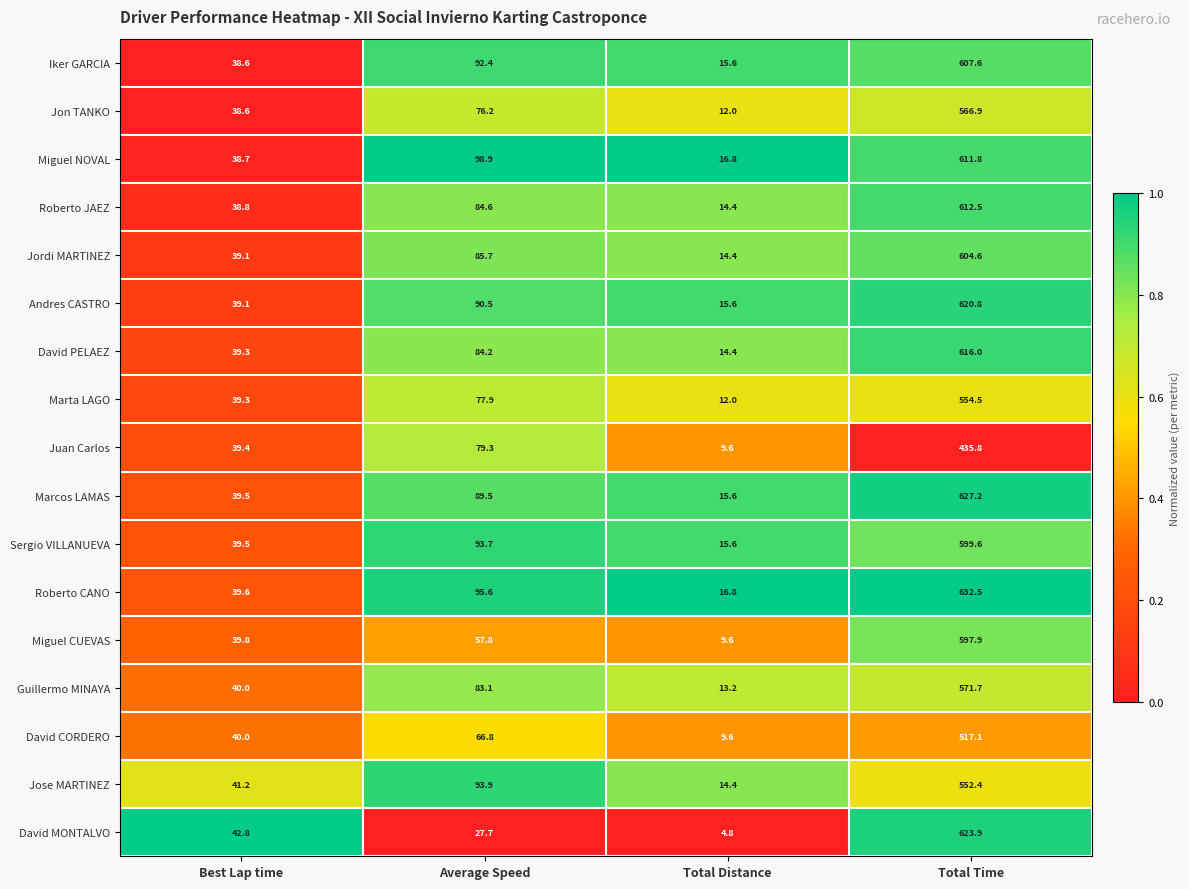

Which series has the widest spread of values?

David MONTALVO